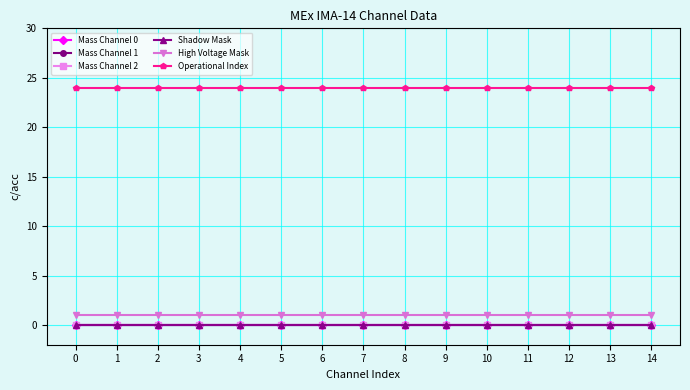

Count the number of categories in the chart.

15